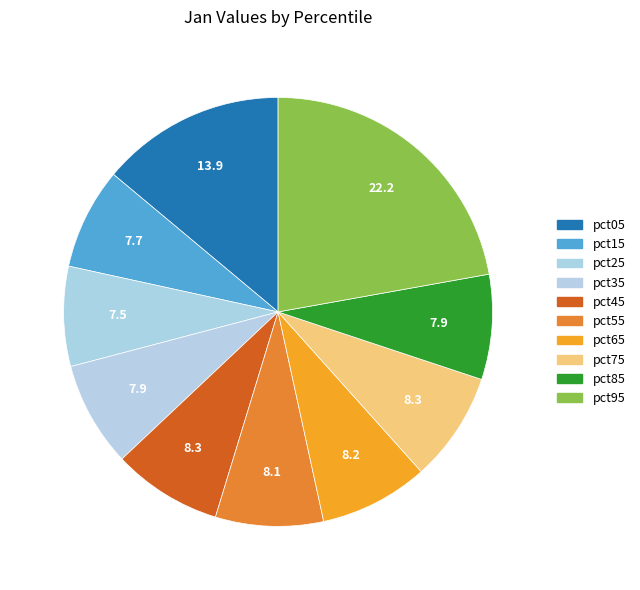

The pct35 slice represents 8% of the pie. True or false?

True